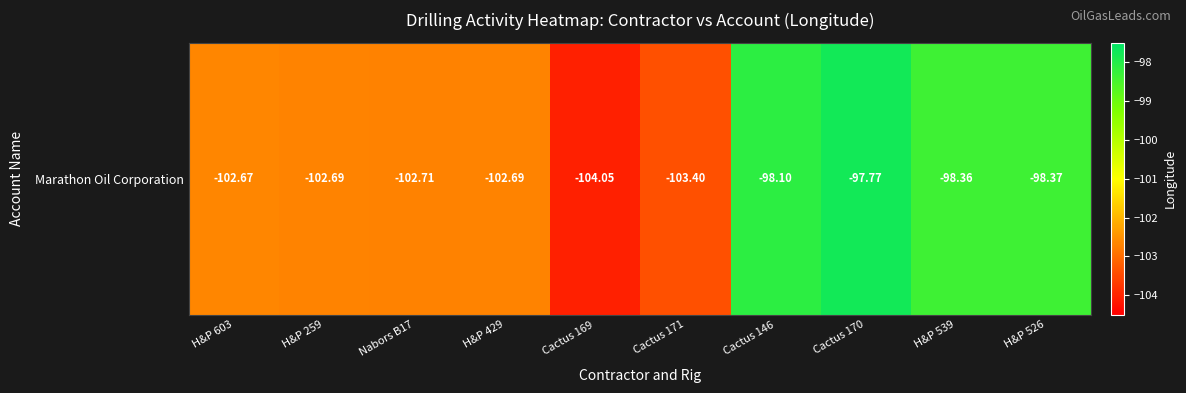

Rank the categories by value from highest to lowest.

Cactus 170, Cactus 146, H&P 539, H&P 526, H&P 603, H&P 429, H&P 259, Nabors B17, Cactus 171, Cactus 169